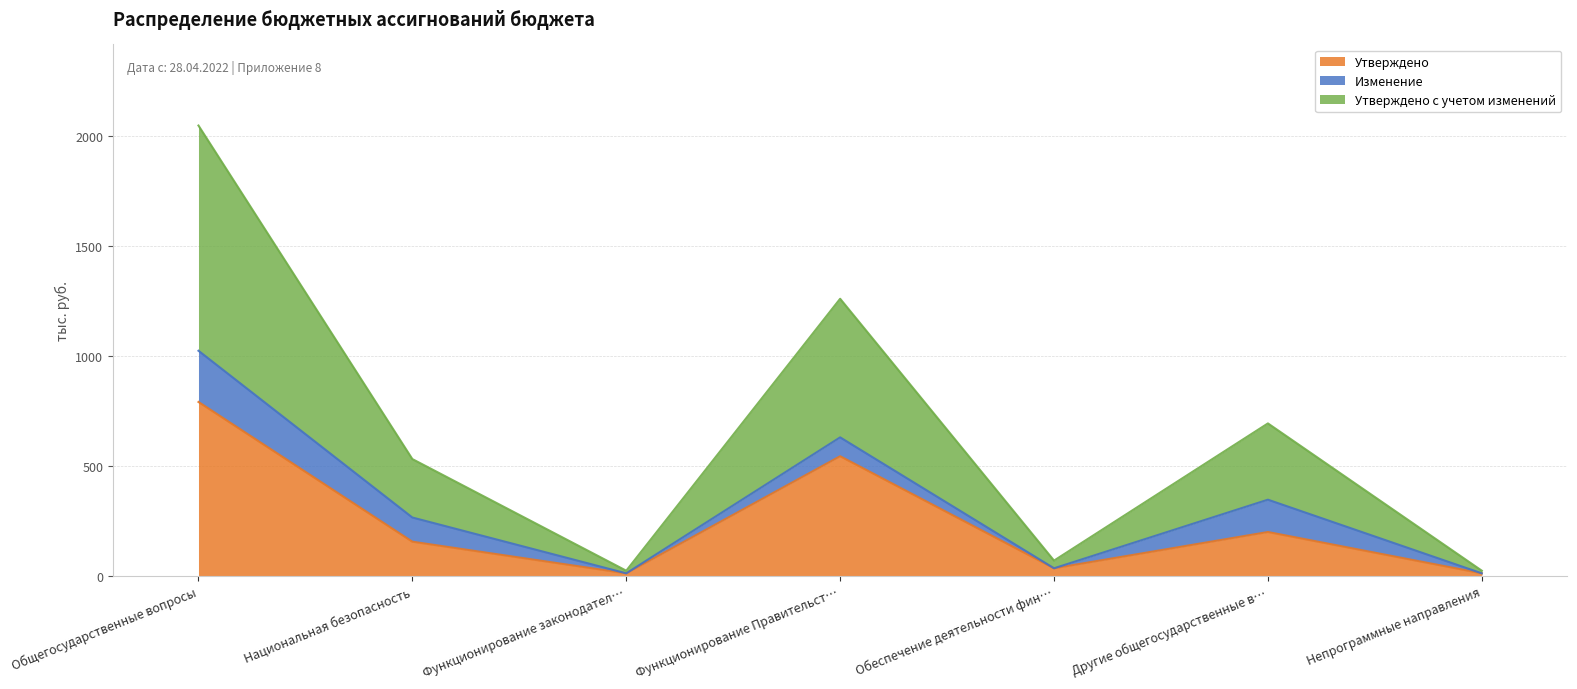

True or false: Утверждено с учетом изменений and Утверждено cross at least once.

False